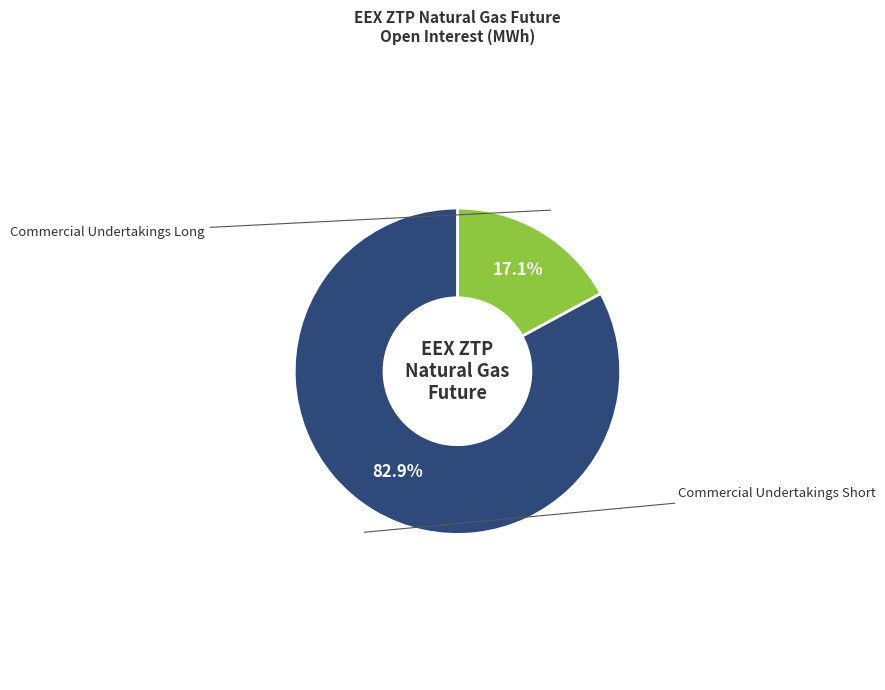

What is the total percentage of Commercial Undertakings Long and Commercial Undertakings Short?

100.0%